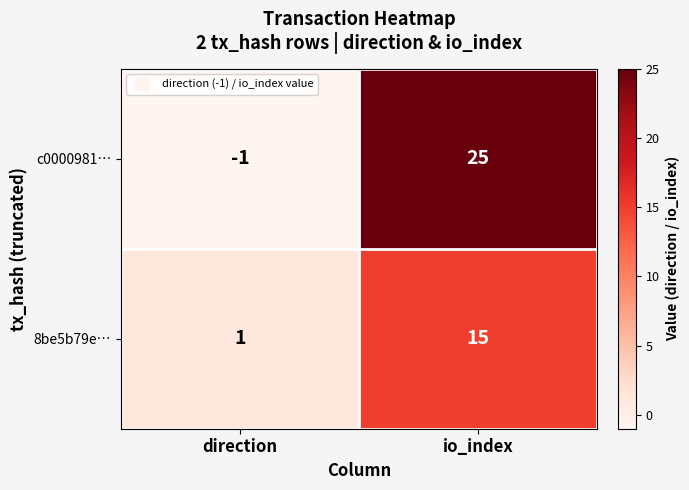

Rank the series at io_index from highest to lowest value.

c0000981…, 8be5b79e…